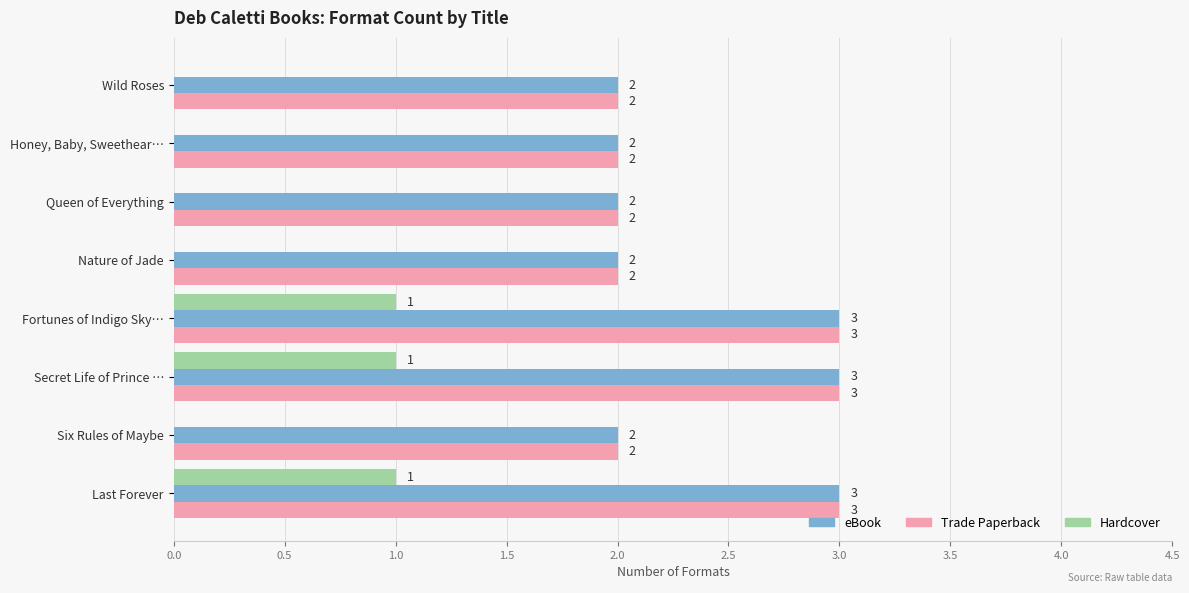

Is it true that Trade Paperback equals 2 at Queen of Everything?

True